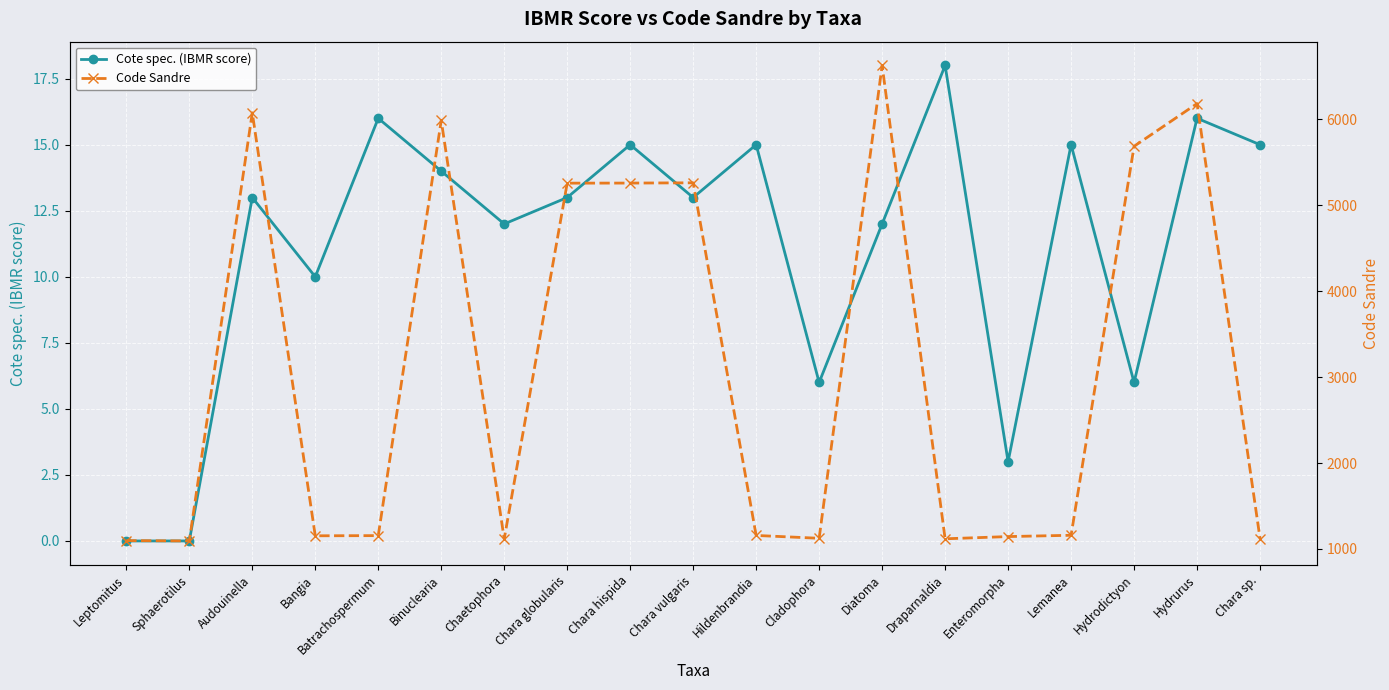

True or false: Cote spec. (IBMR score) has more than 2 points higher than both neighbors.

True